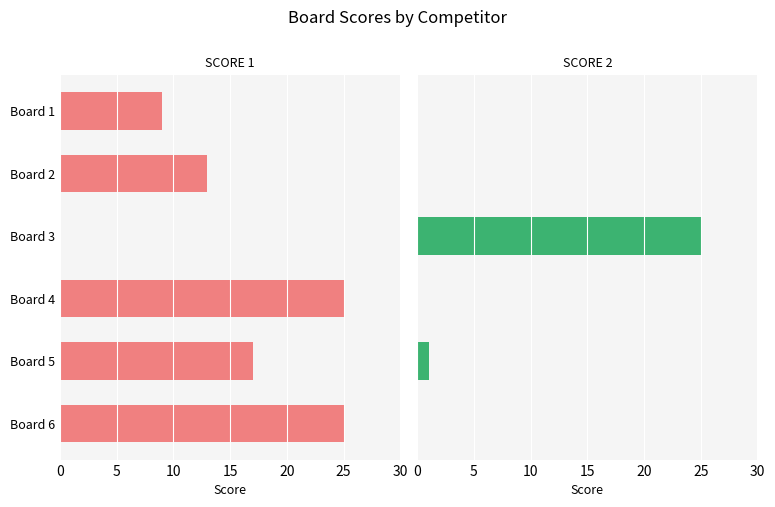

True or false: Score 2 has a value of 0 at Board 4.

True